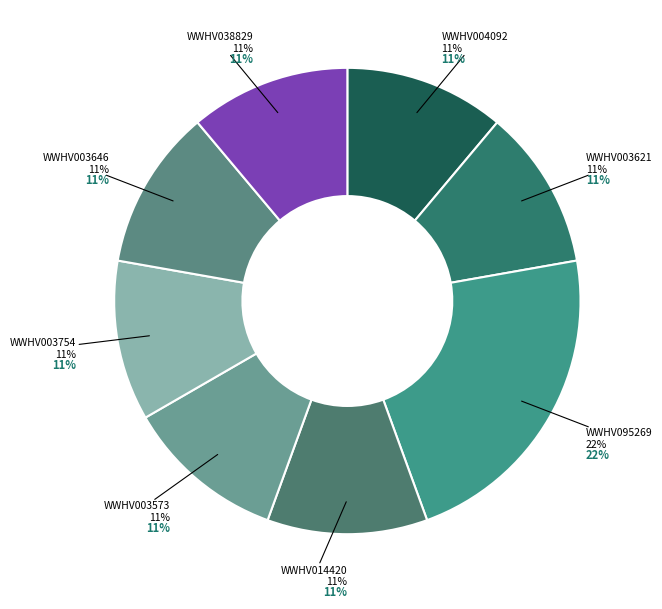

Does WWHV095269 represent more than half of the total?

No